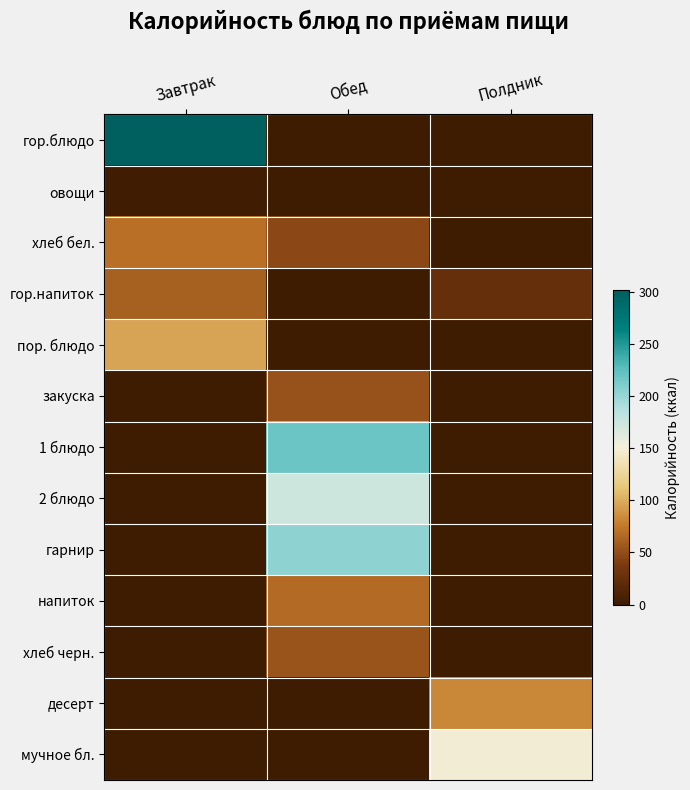

Between Полдник and Завтрак, which is larger?

Завтрак